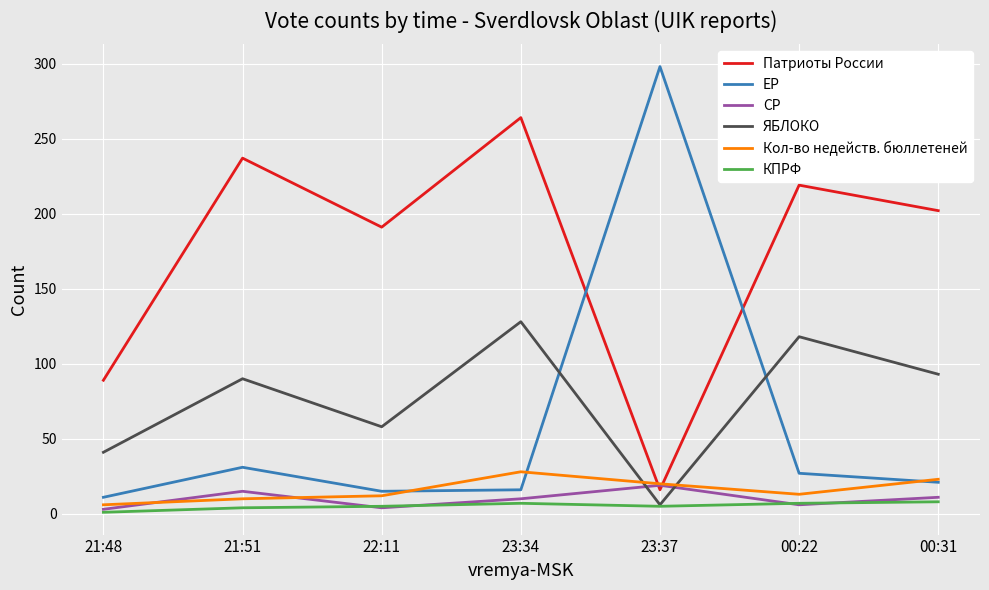

Which series has the widest spread of values?

ЕР